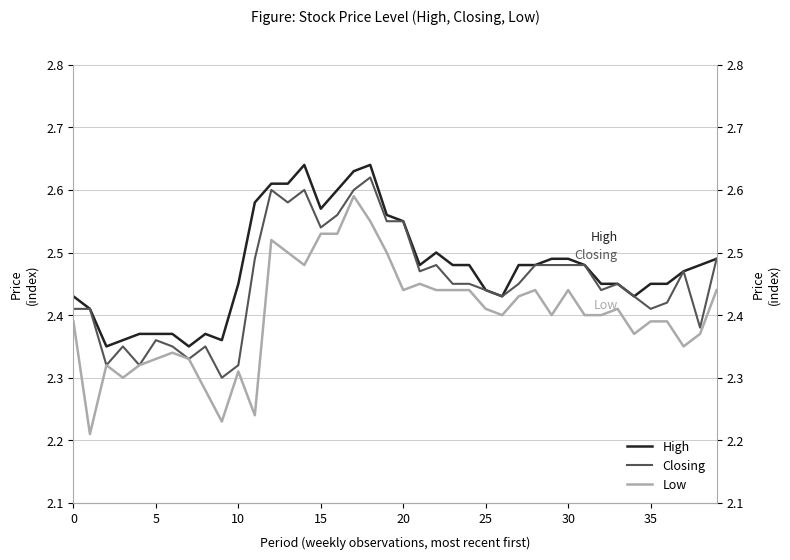

Is it true that Closing equals 3.8 at 9?

False